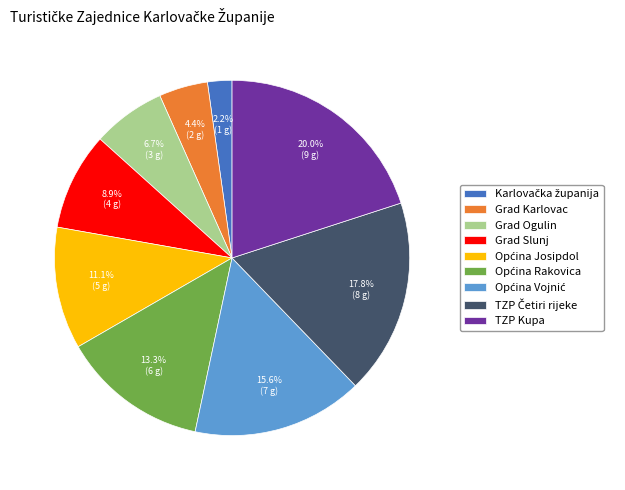

How many slices are in this pie chart?

9